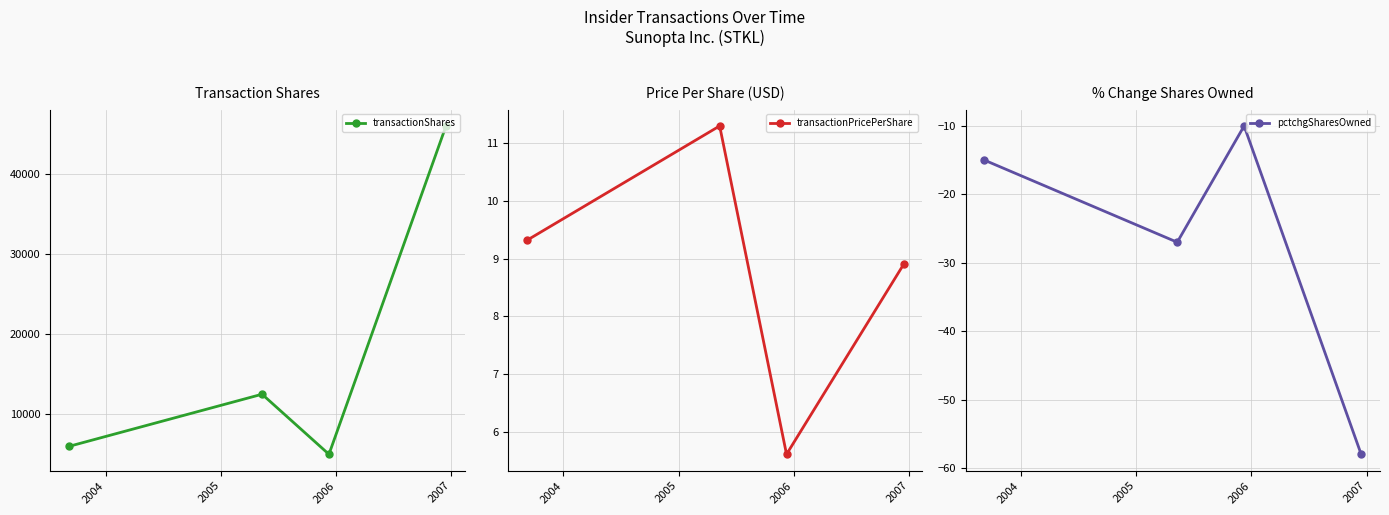

What is the lowest value of the pctchgSharesOwned series?

-58